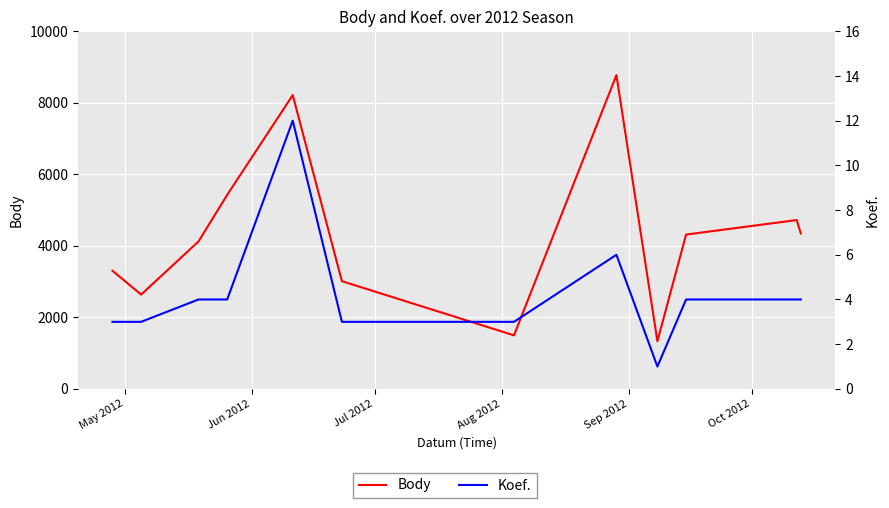

Which series has the largest total across all categories?

Body